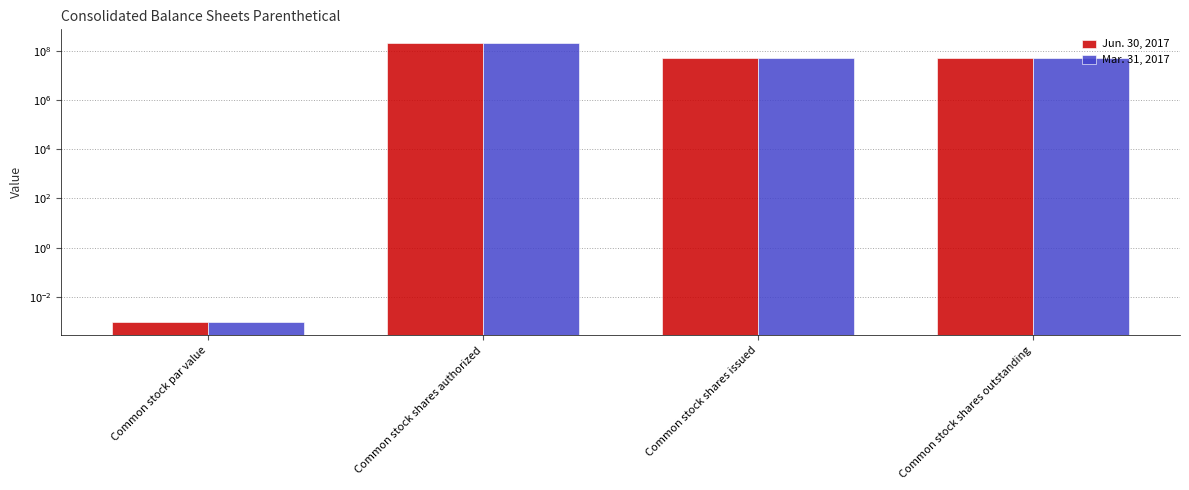

At which label does Mar. 31, 2017 first exceed 49989500?

Common stock shares authorized